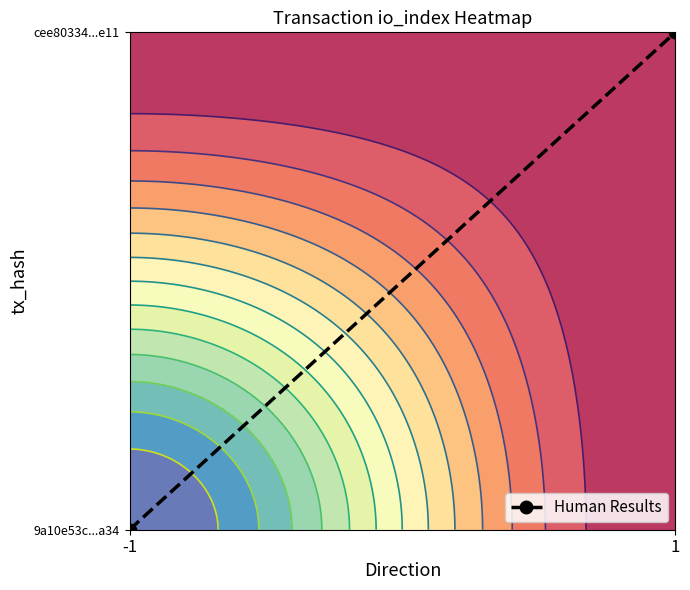

Count the number of data series in this chart.

1